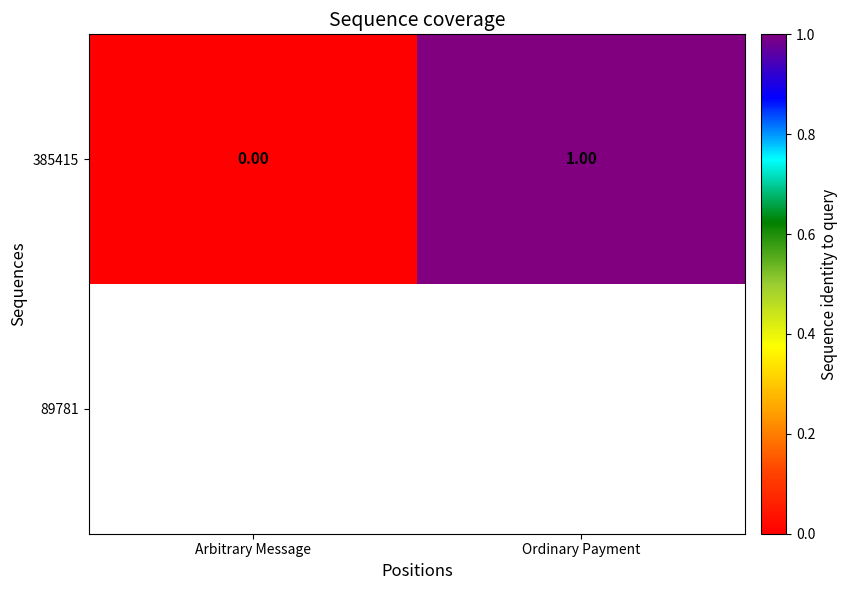

Rank the categories by 385415 value from highest to lowest.

Ordinary Payment, Arbitrary Message